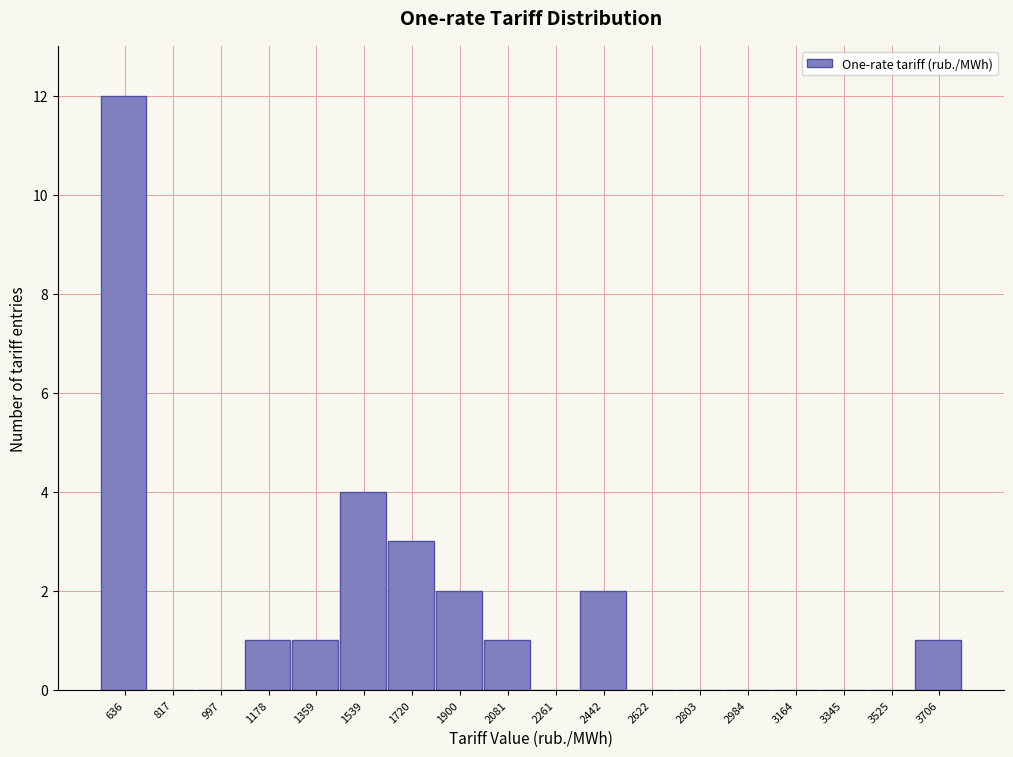

Reading left to right, what are all the values shown in this chart?

636=12	817=0	997=0	1178=1	1359=1	1539=4	1720=3	1900=2	2081=1	2261=0	2442=2	2622=0	2803=0	2984=0	3164=0	3345=0	3525=0	3706=1